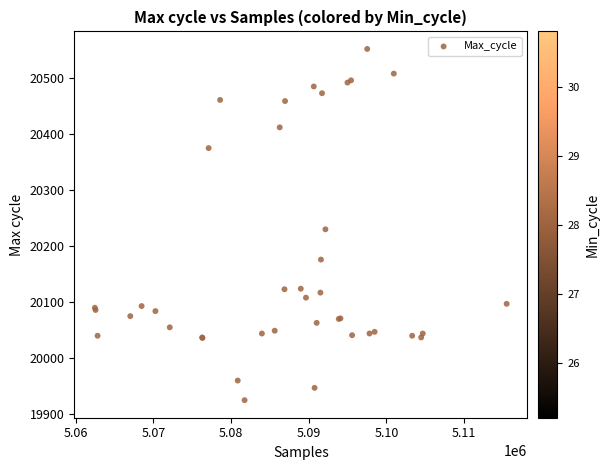

What Y value in the scatter plot is closest to 20237?

20229